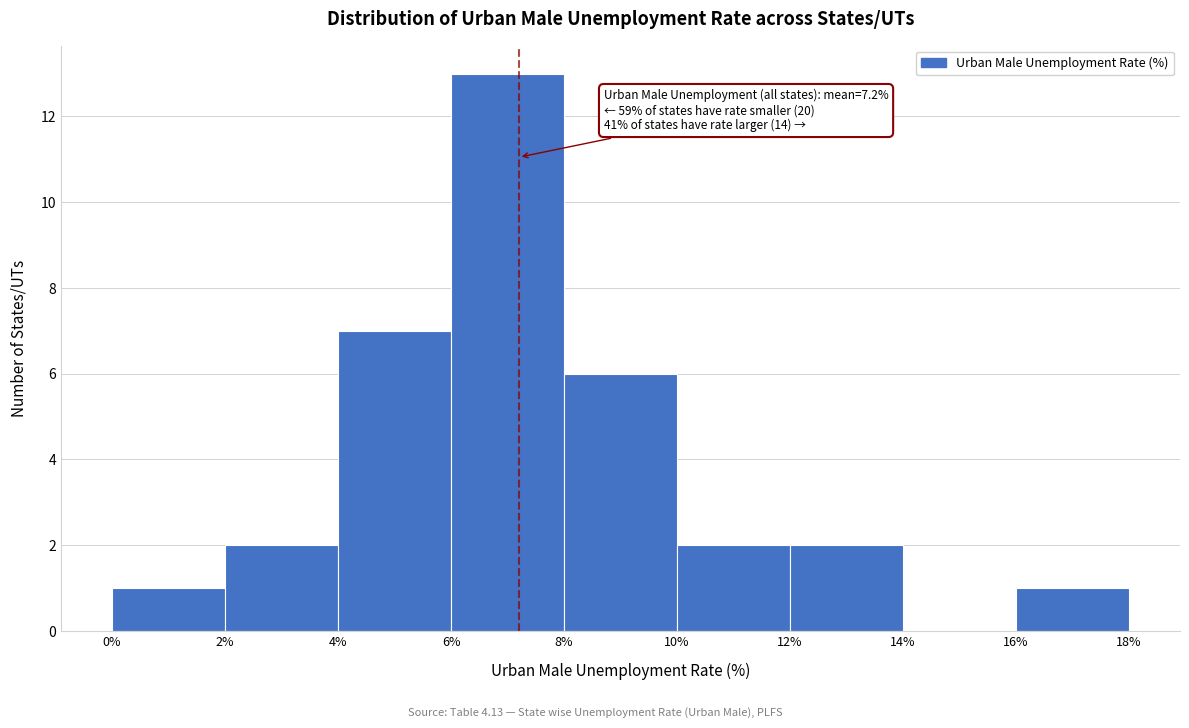

Which range on the x-axis has the tallest bar?

6% to 8%